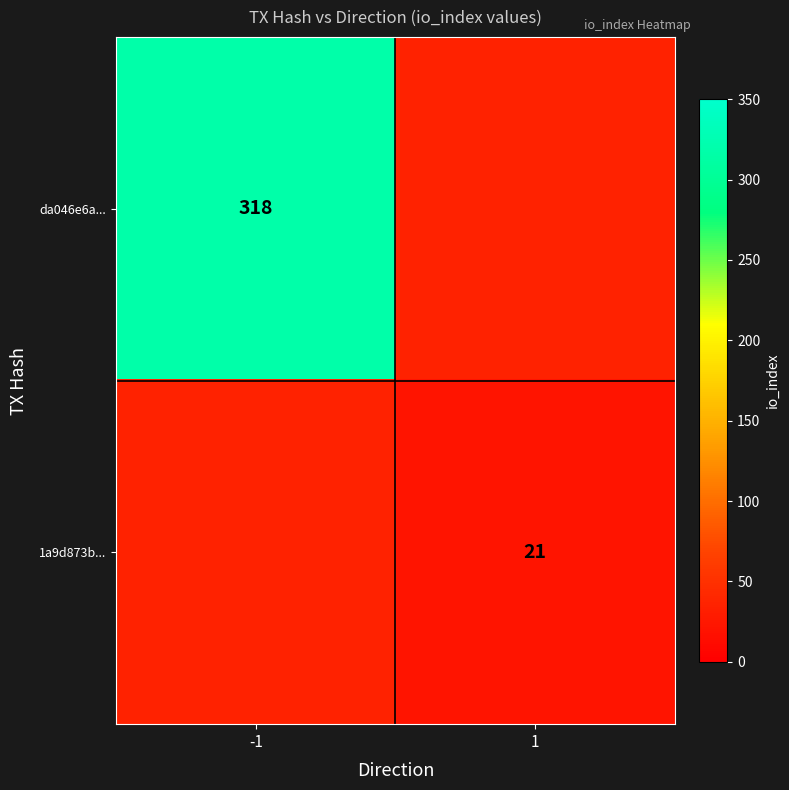

True or false: 1a9d873b... has a value of 11 at 1.

False